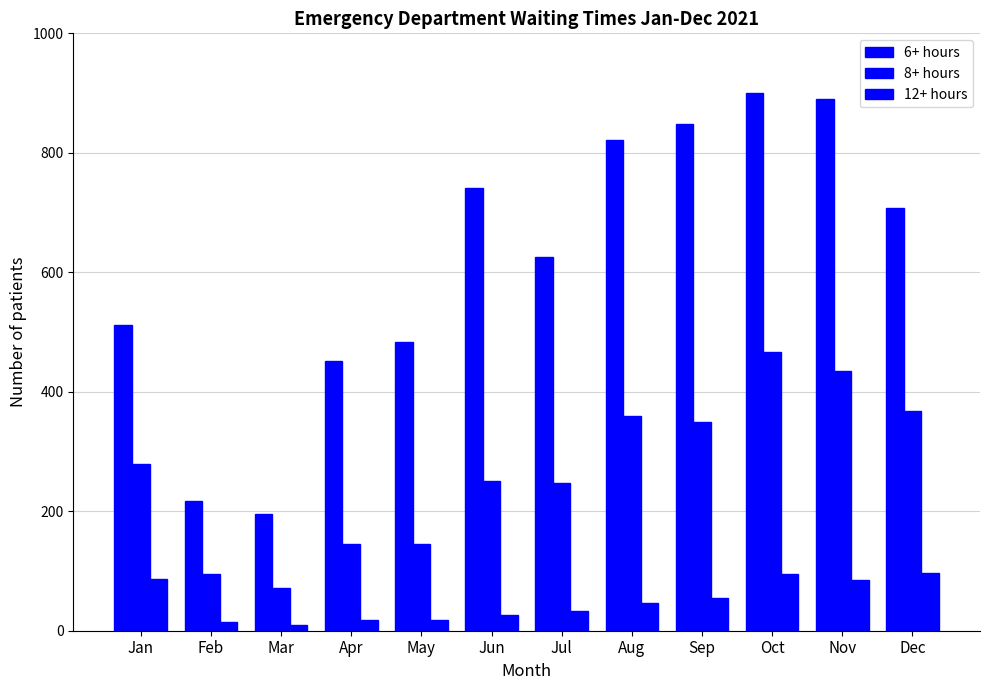

At which category is the sum across all series the highest?

Oct